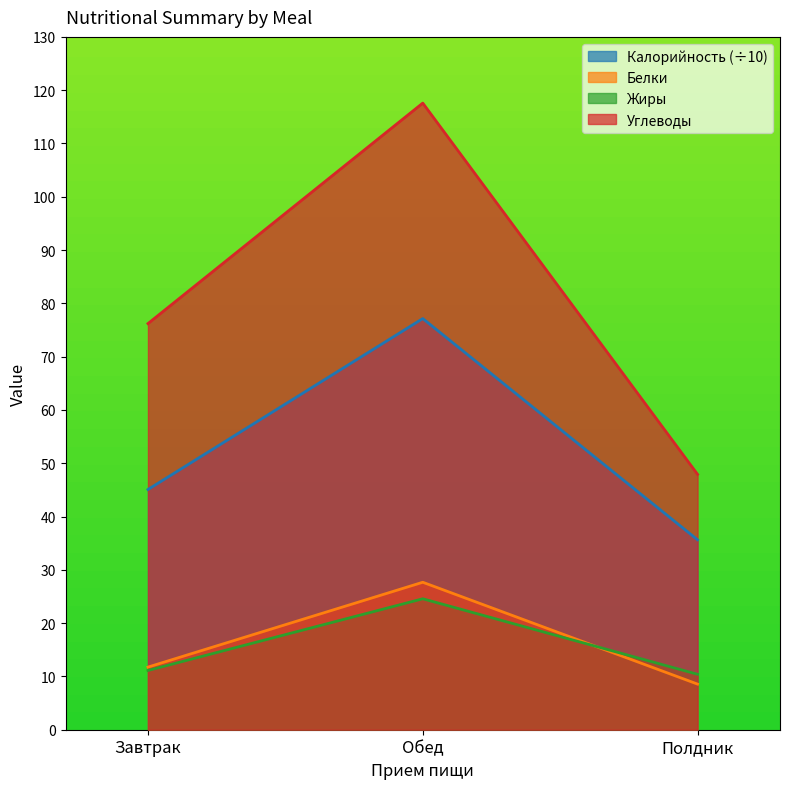

What is the spread (max minus min) of values at Завтрак?

65.1